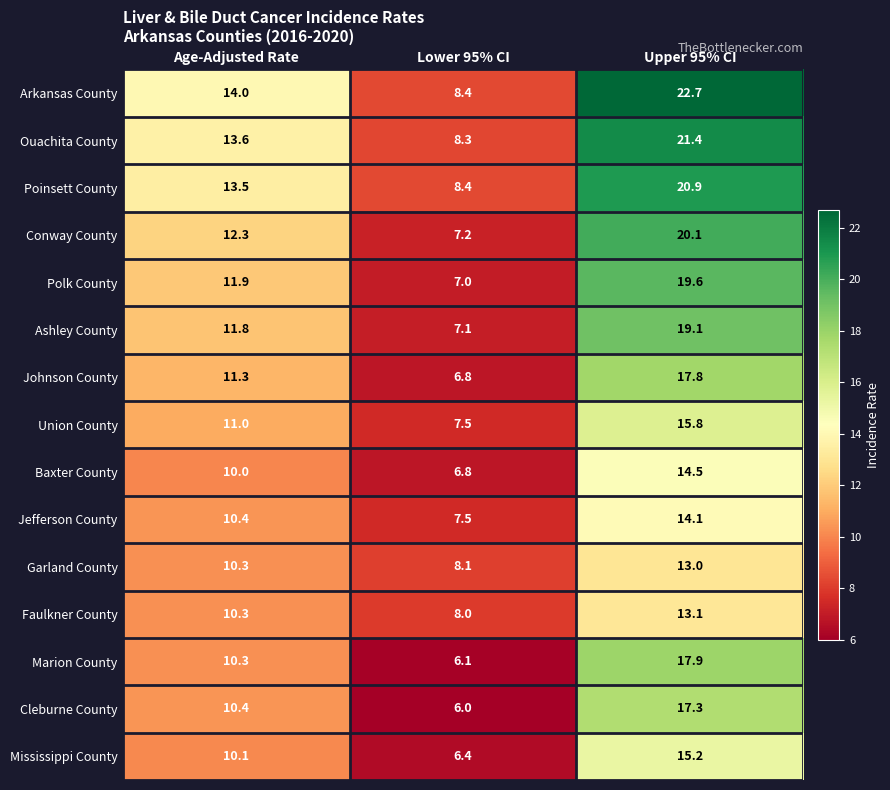

How many data points does each series have?

3